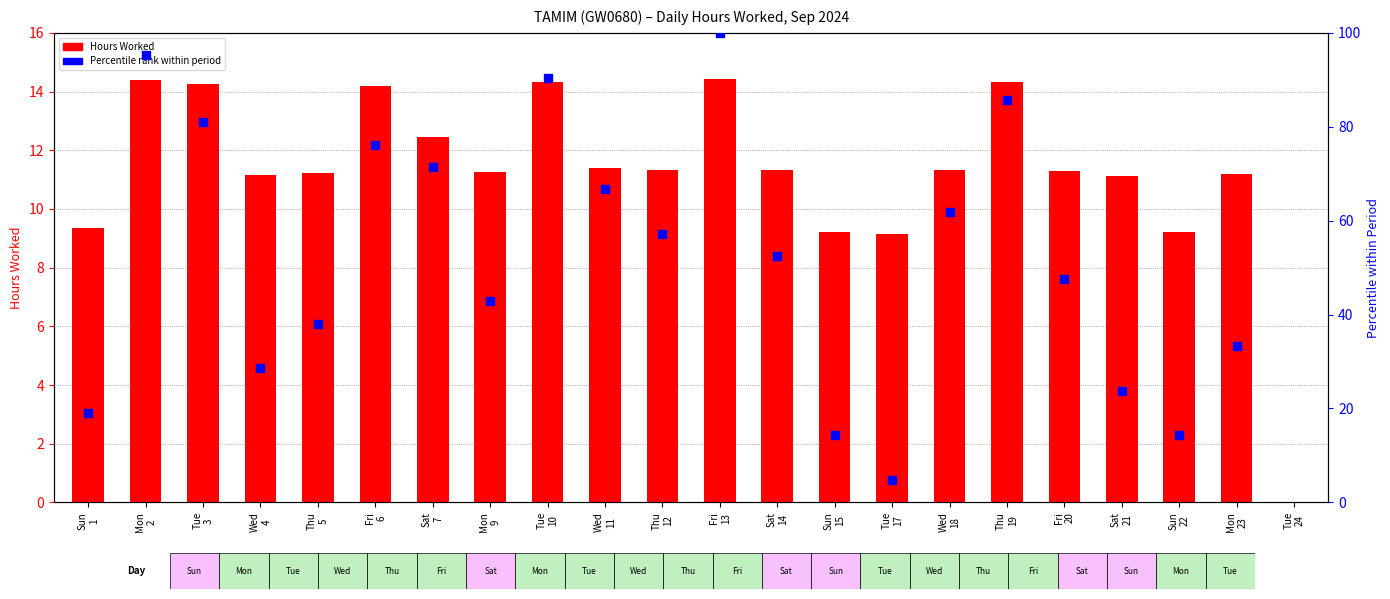

Between Sun 22 and Fri 6, which is larger?

Fri 6